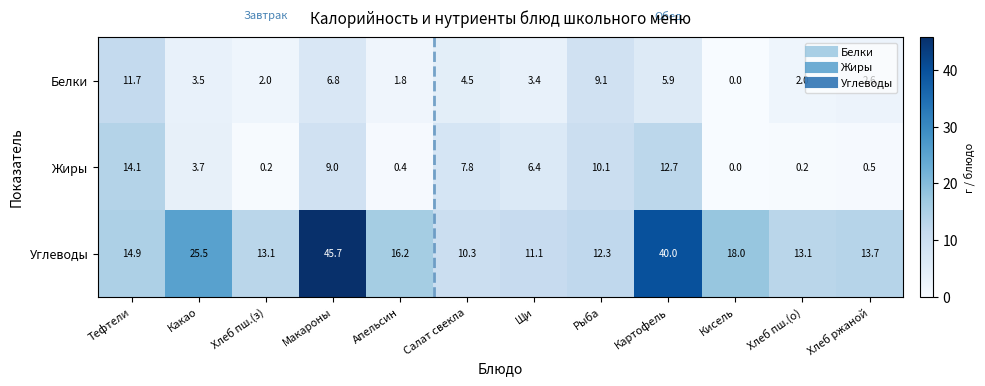

True or false: Жиры has a value of 14.1 at Тефтели.

True